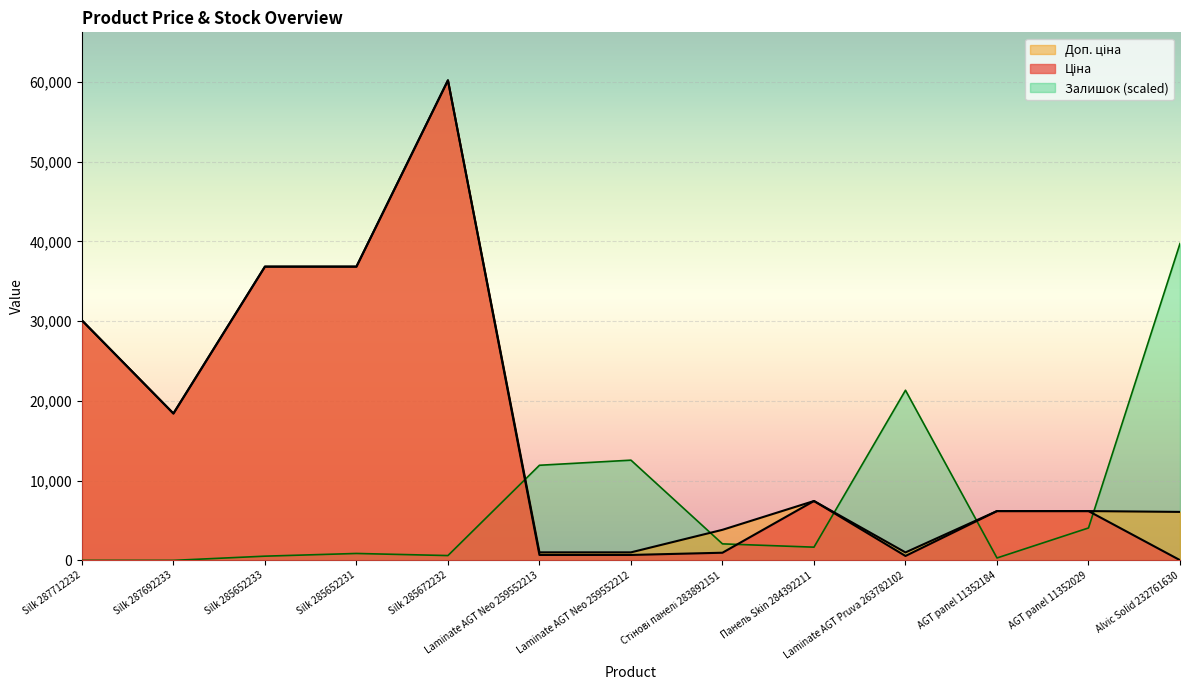

True or false: Залишок has more than 1 points higher than both neighbors.

True